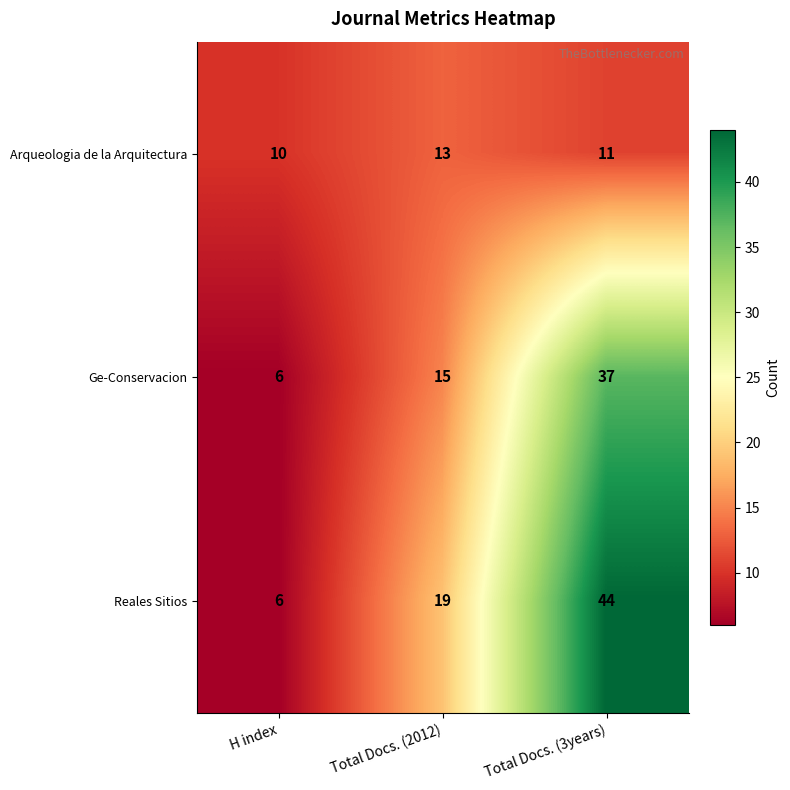

Which category has the highest value across all series?

Total Docs. (3years)